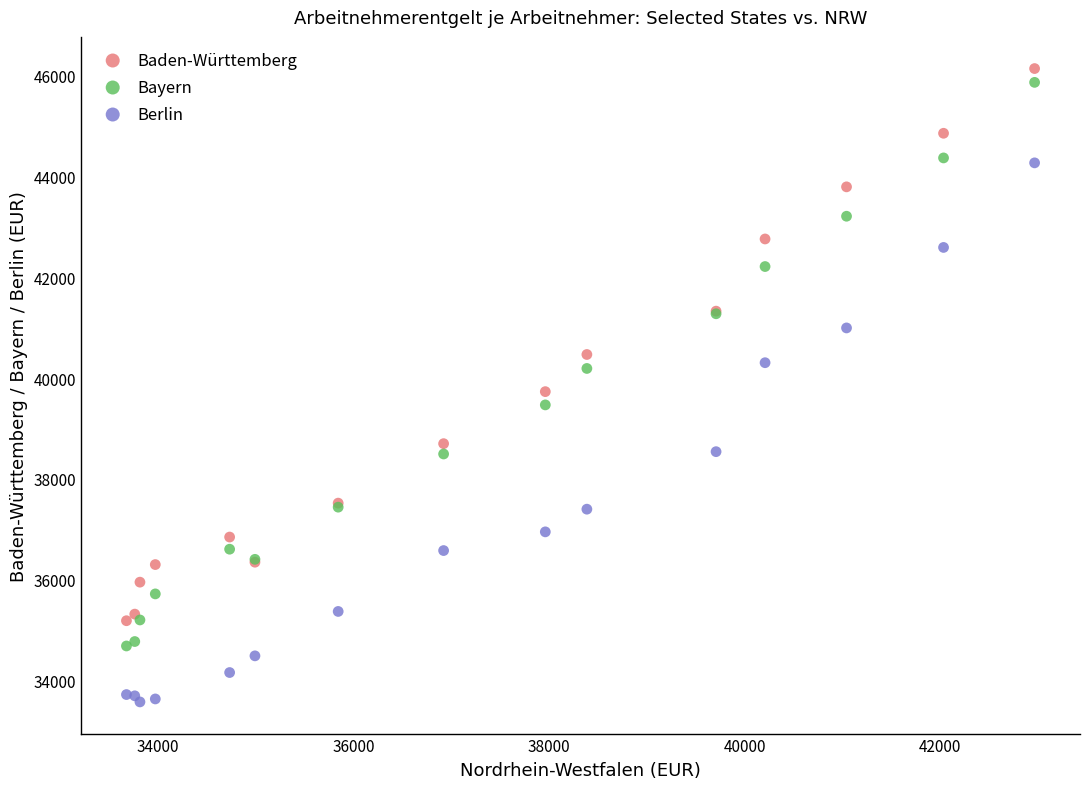

Which series contains the lowest Y value?

Berlin